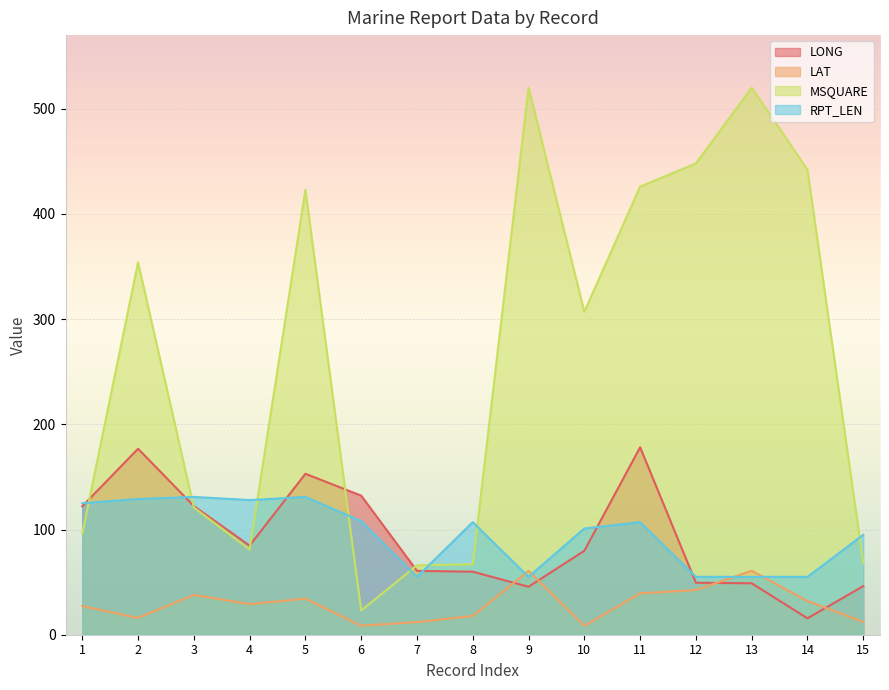

What is the difference between the RPT_LEN values at 2 and 8?

22.0